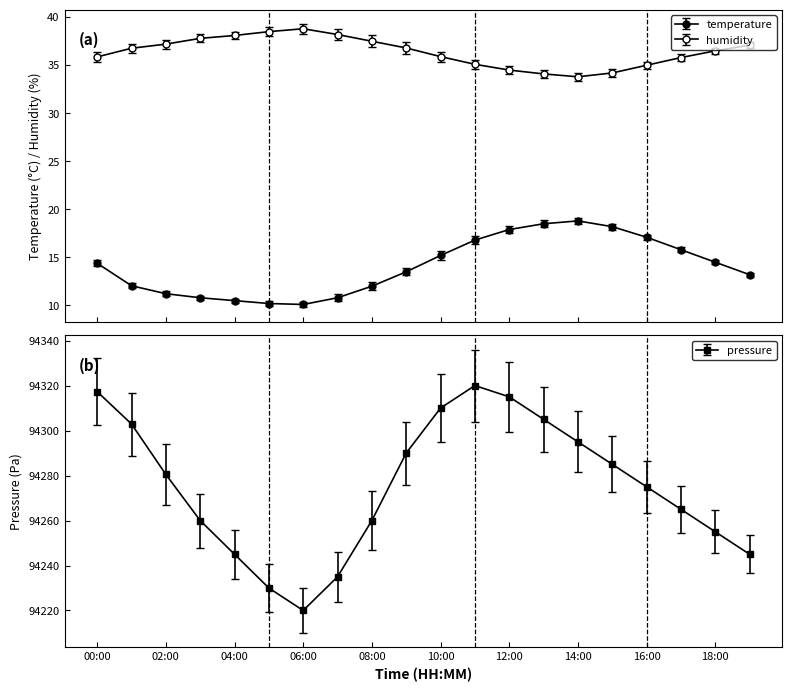

In temperature, how many points are higher than both neighbors (excluding endpoints)?

1